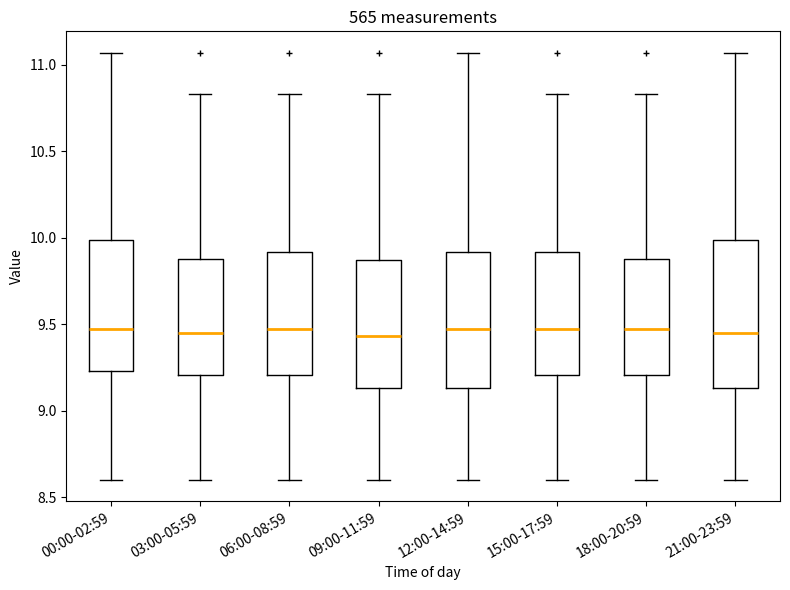

Where is the upper edge of the box for 03:00-05:59 on the y-axis? The values are not printed on the chart, so give them approximately, as read against the axis.

9.90